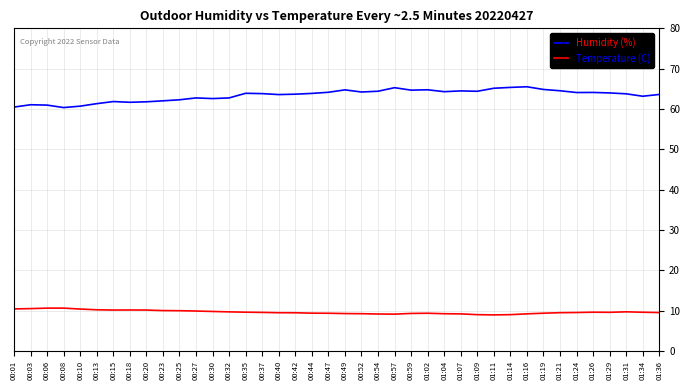

What is the total value across all series at 01:31?

73.5